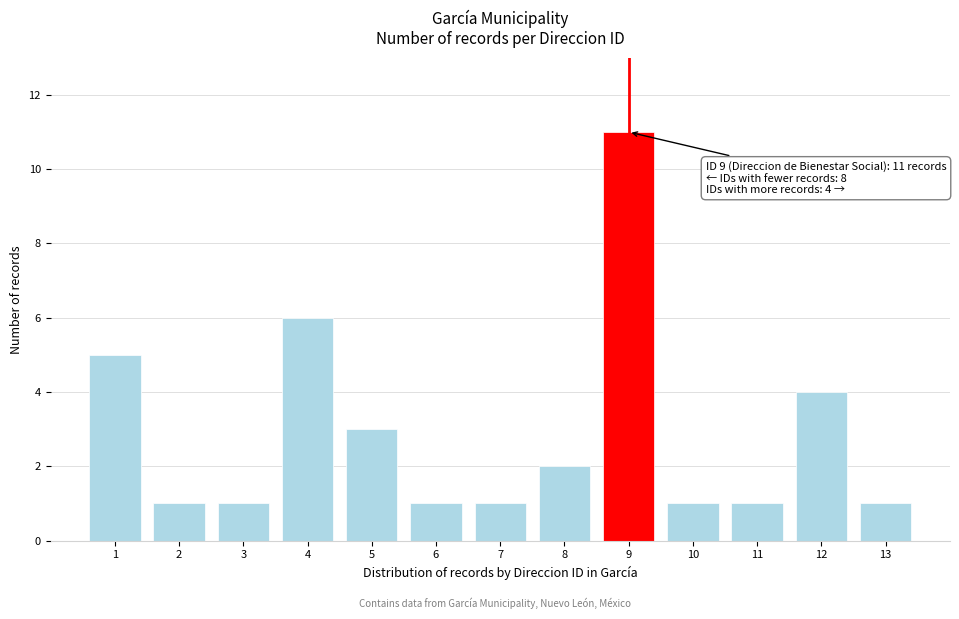

Reading left to right, list all the values displayed in this chart.

1=5	2=1	3=1	4=6	5=3	6=1	7=1	8=2	9=11	10=1	11=1	12=4	13=1